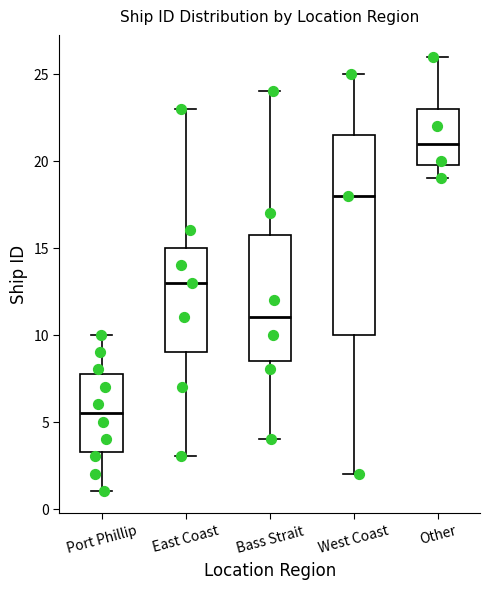

Reading left to right, transcribe this box plot: for each box, give where its median line is, the range the box spans, and where its two whiskers end, as read against the y-axis. The values are not printed on the chart, so give them approximately, as read against the axis.

Port Phillip: median 5.5, box 3.5 to 8.0, whiskers 1.0 to 10.0
East Coast: median 13.0, box 9.0 to 15.0, whiskers 3.0 to 23.0
Bass Strait: median 11.0, box 8.5 to 16.0, whiskers 4.0 to 24.0
West Coast: median 18.0, box 10.0 to 21.5, whiskers 2.0 to 25.0
Other: median 21.0, box 20.0 to 23.0, whiskers 19.0 to 26.0